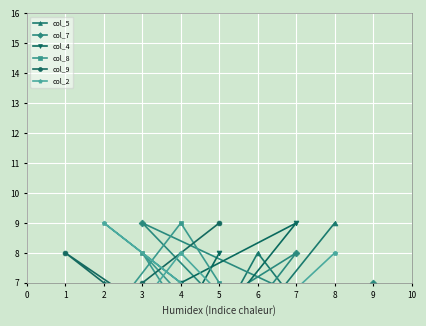

Is this an area chart (filled region under the line)?

No